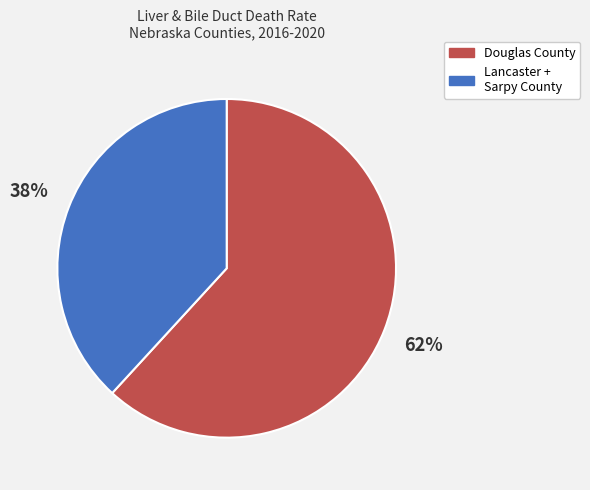

What is the largest slice in the pie chart?

Douglas County